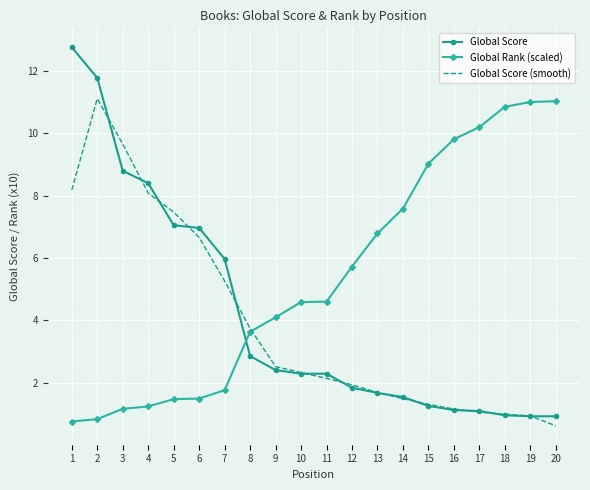

At which label does Global Rank (scaled) first exceed 4?

9